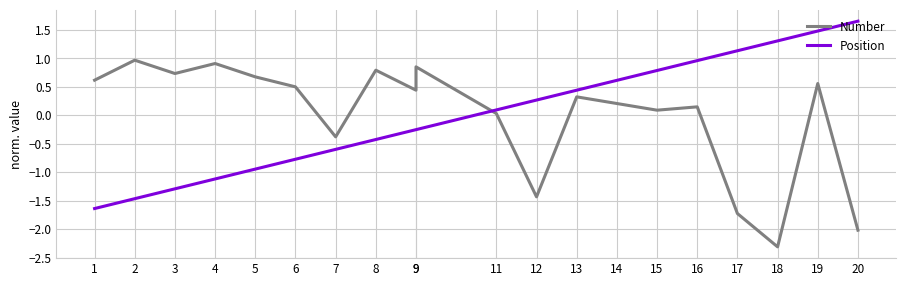

Read the Position value at 8.

-0.4